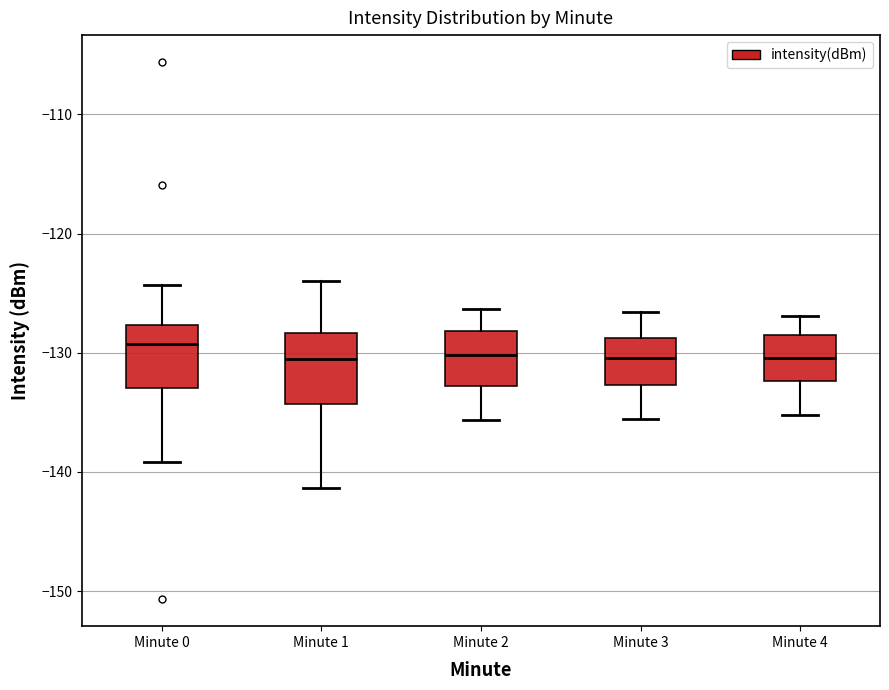

Reading left to right, transcribe this box plot: for each box, give where its median line is, the range the box spans, and where its two whiskers end, as read against the y-axis. The values are not printed on the chart, so give them approximately, as read against the axis.

Minute 0: median -129, box -133 to -128, whiskers -139 to -124
Minute 1: median -131, box -134 to -128, whiskers -141 to -124
Minute 2: median -130, box -133 to -128, whiskers -136 to -126
Minute 3: median -130, box -133 to -129, whiskers -136 to -127
Minute 4: median -130, box -132 to -129, whiskers -135 to -127